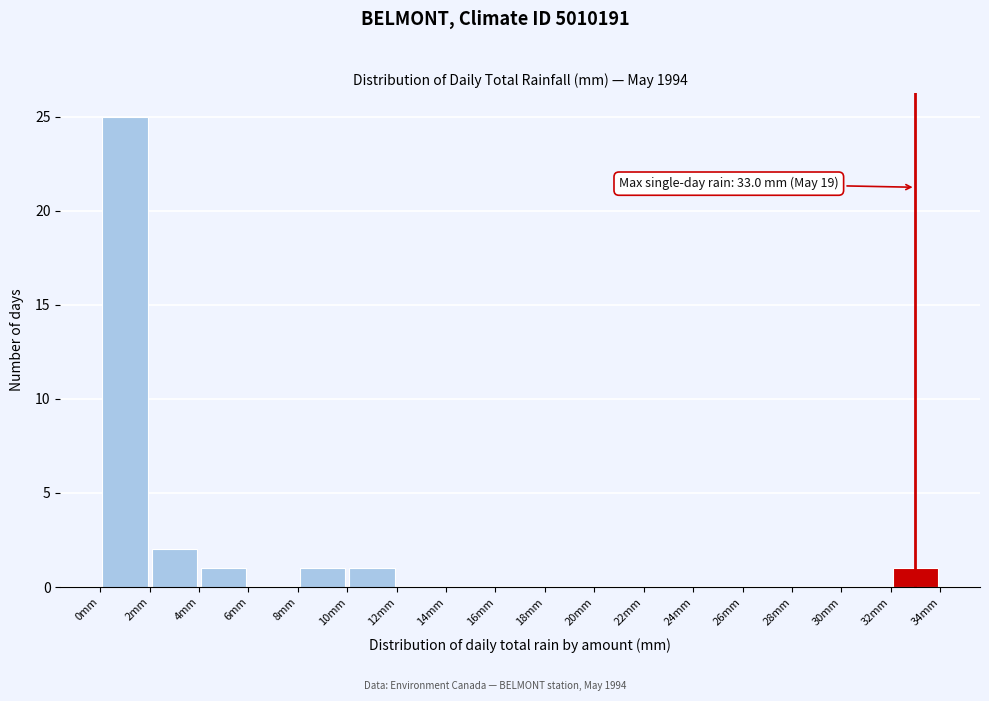

Over which range of the x-axis is the bar tallest?

0 to 2